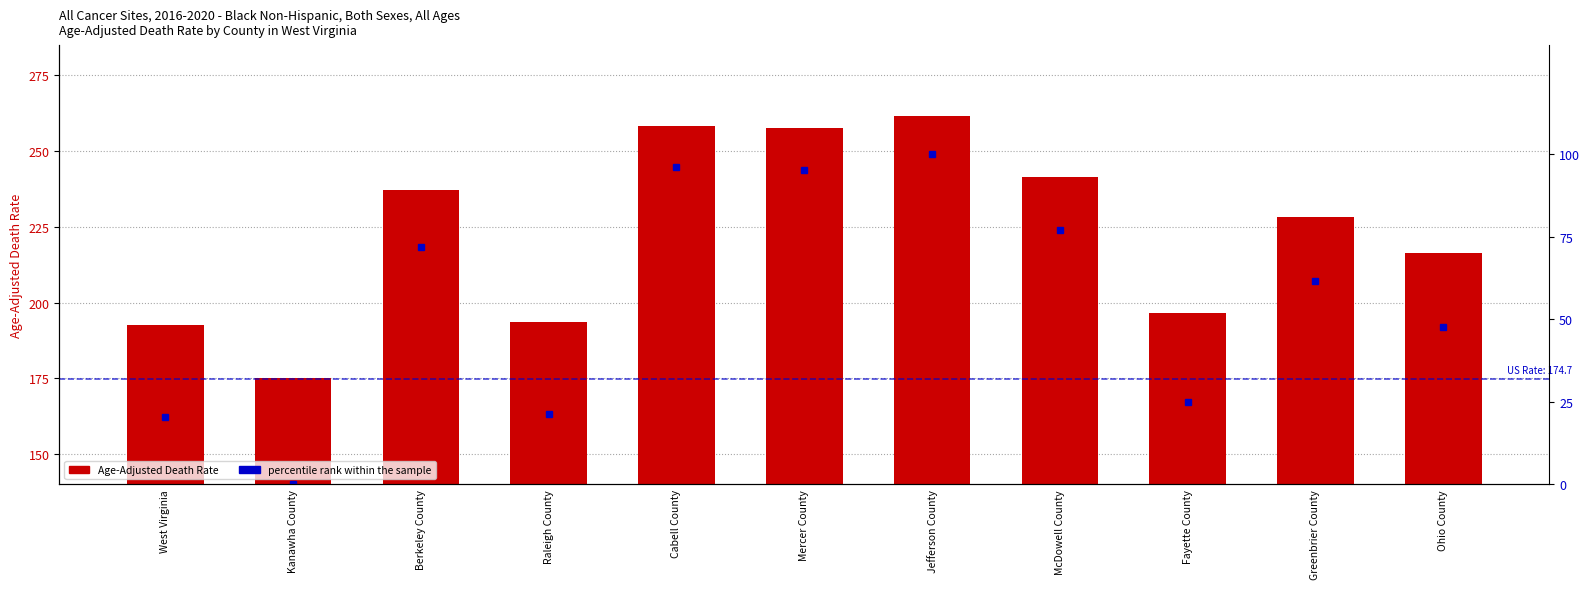

Which label corresponds to the largest value in the chart?

Jefferson County